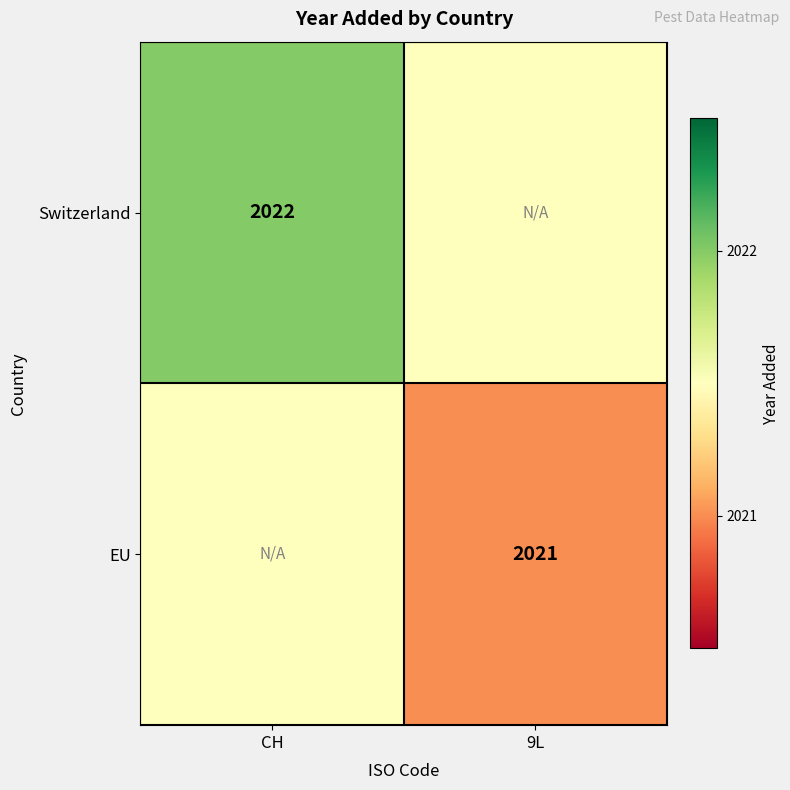

Which label corresponds to the largest value in the chart?

CH